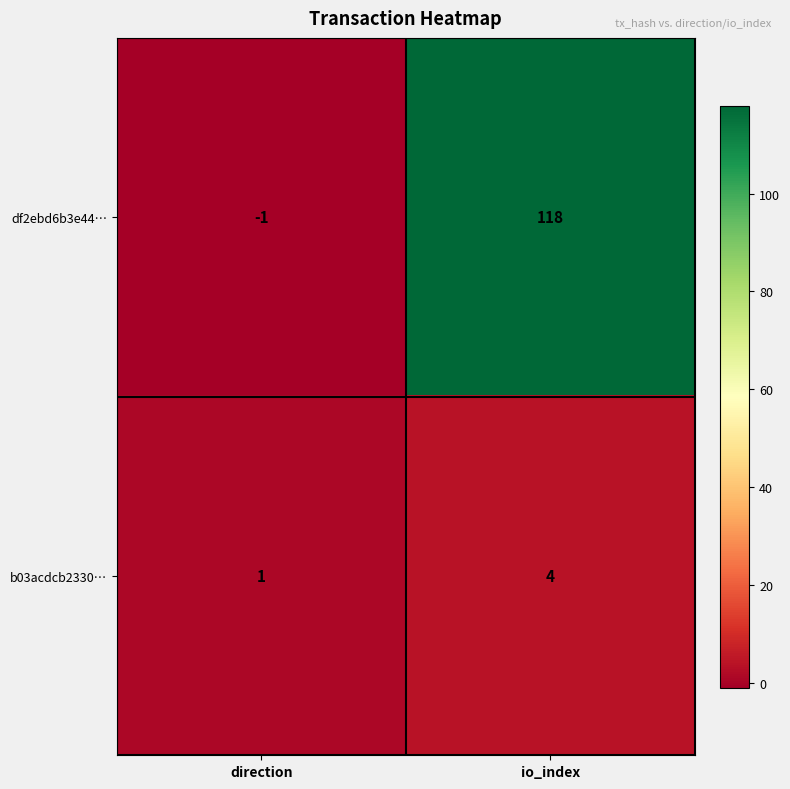

What is the difference between the maximum and minimum values in the b03acdcb2330… series?

3